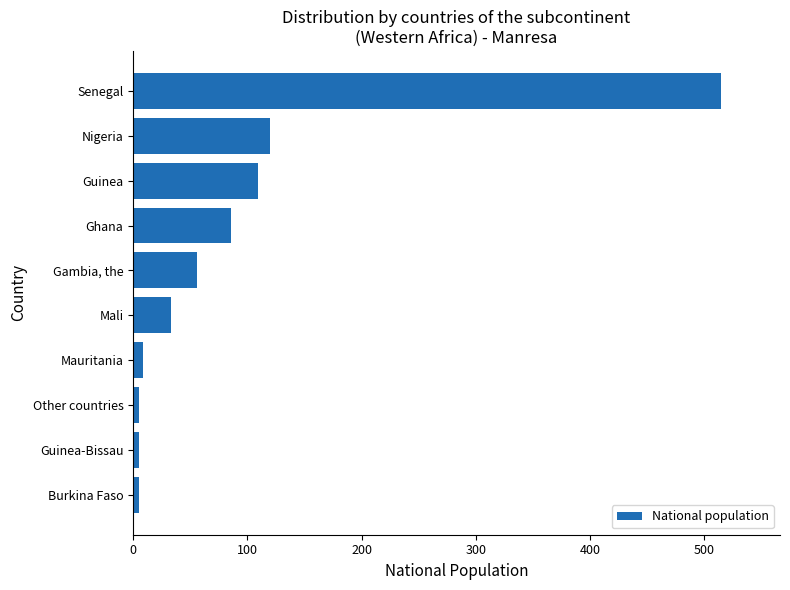

What is the sum of all values?

943